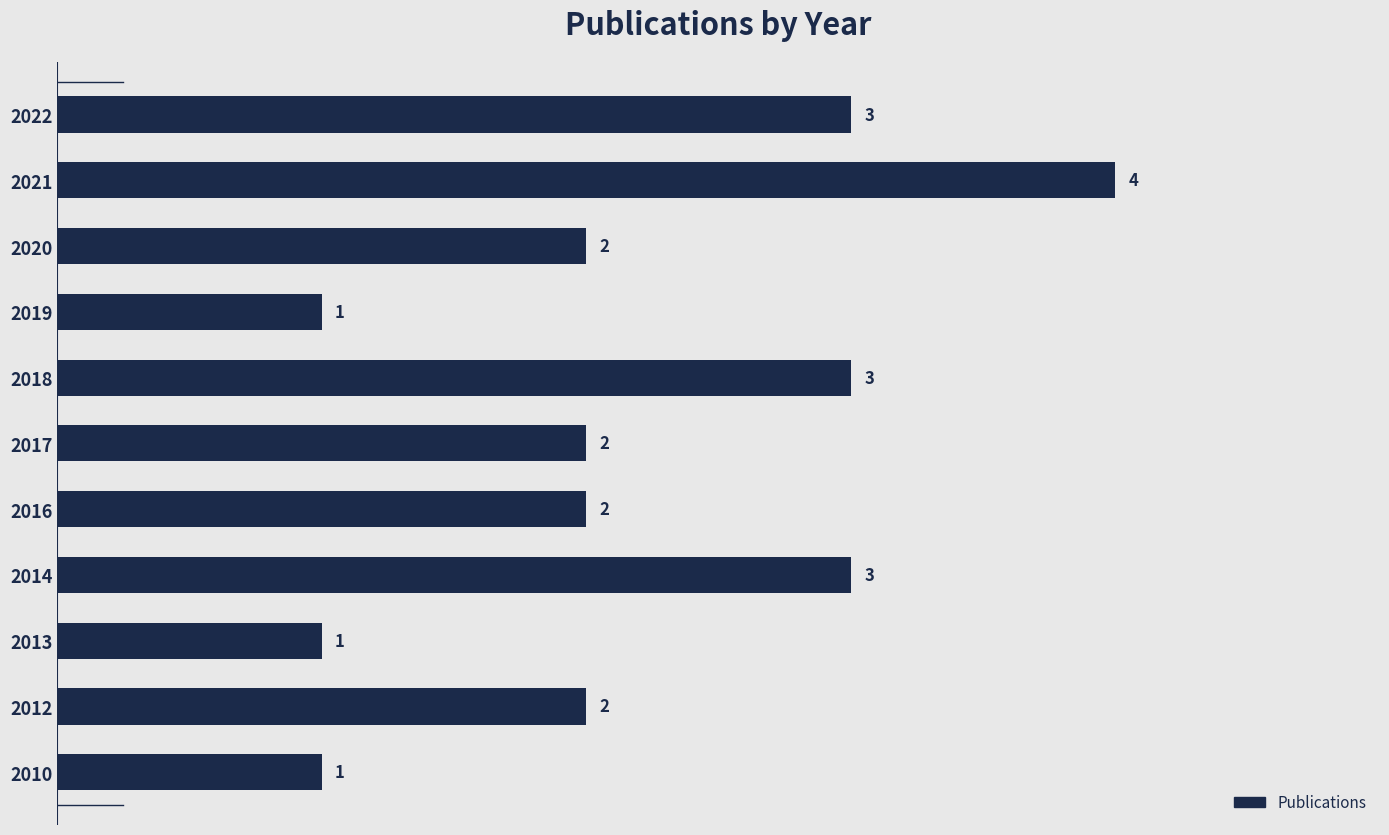

Which label corresponds to the largest value in the chart?

2021